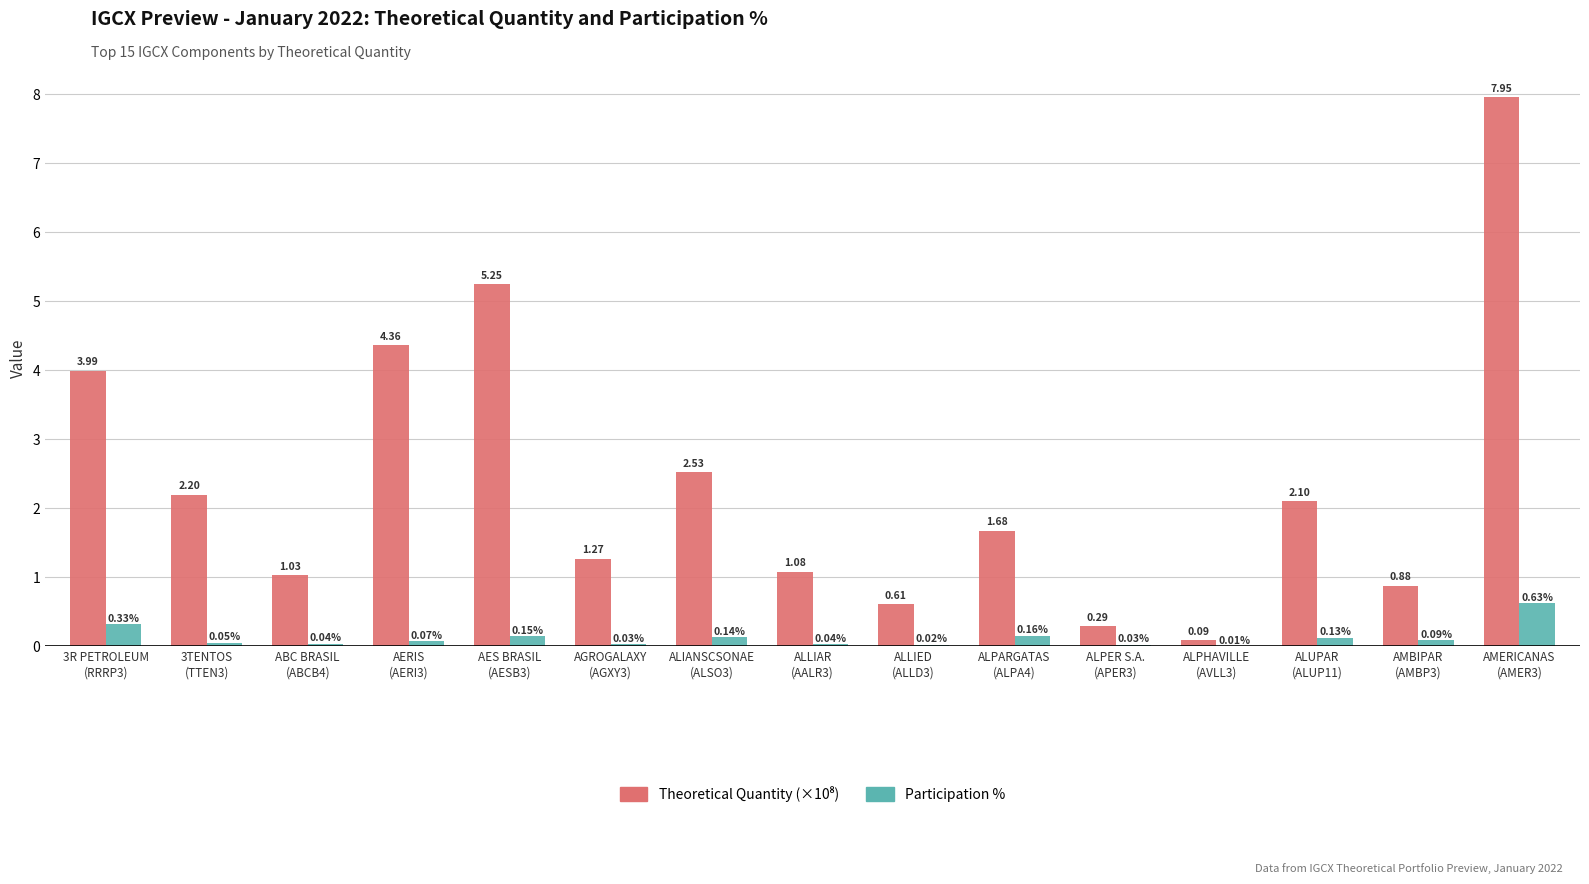

Are the bars grouped side by side (vs. stacked)?

Yes